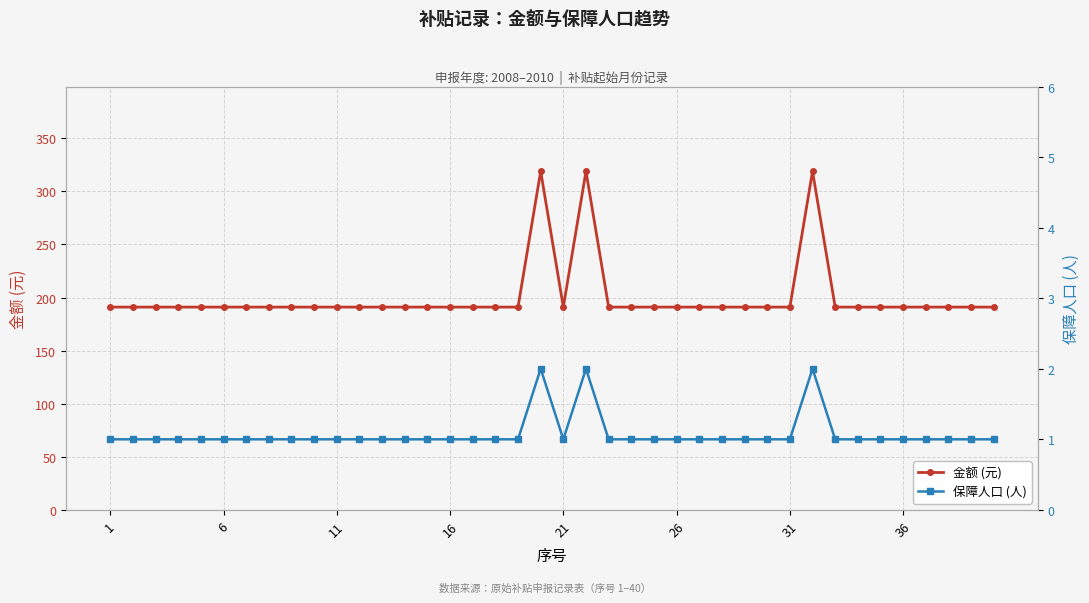

What is the total value across all series at 18?

192